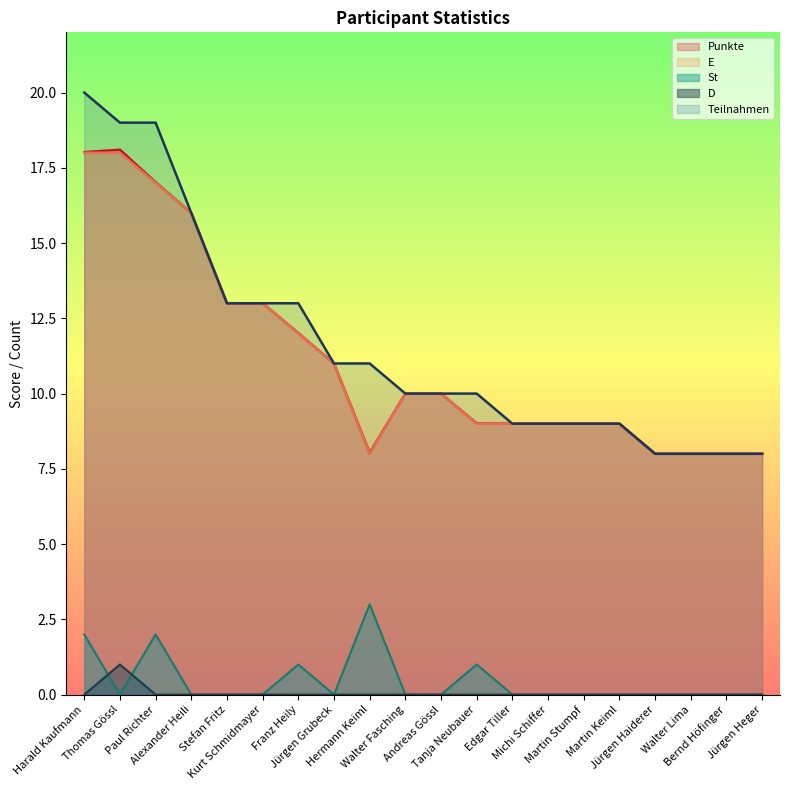

What is the highest value of the D series?

1.0